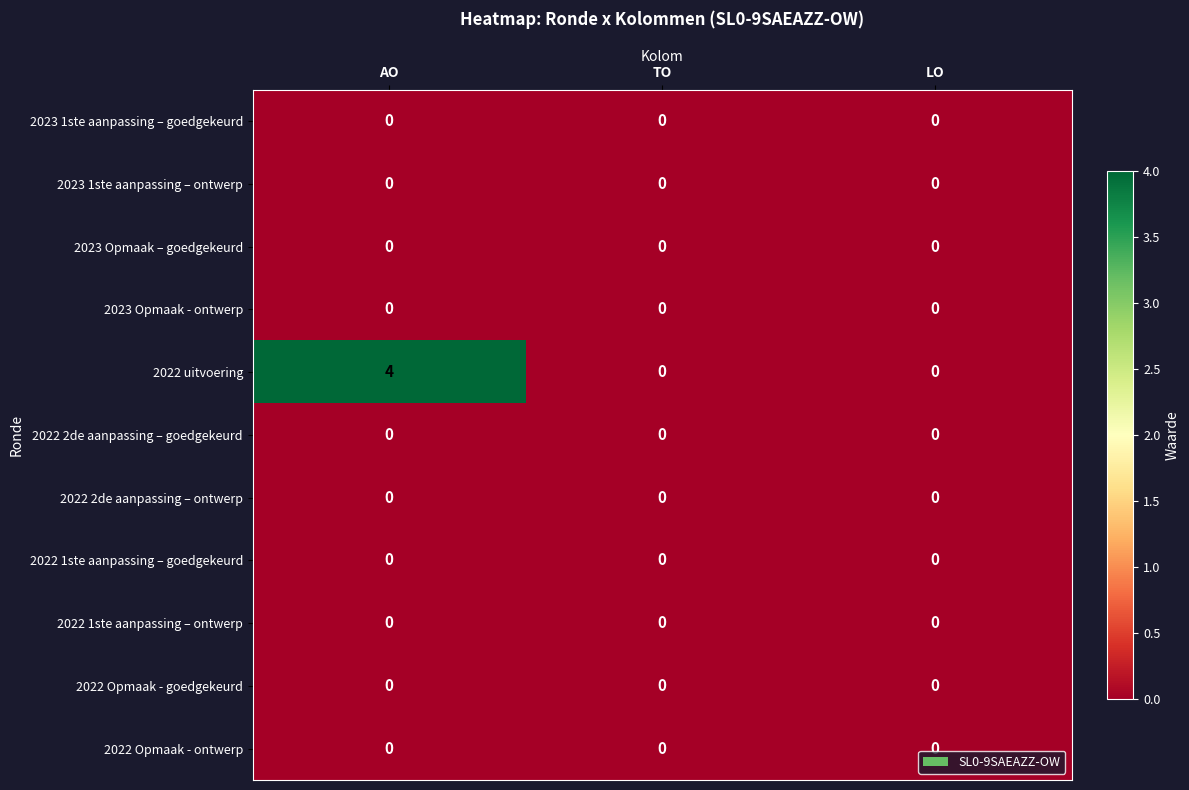

True or false: 2022 uitvoering has a value of 0 at LO.

True